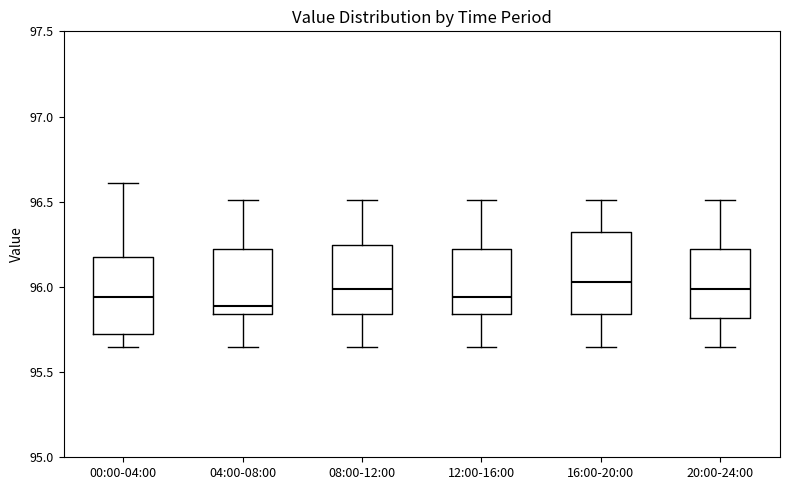

Where does the lower whisker of the box for 08:00-12:00 end on the y-axis? The values are not printed on the chart, so give them approximately, as read against the axis.

95.65